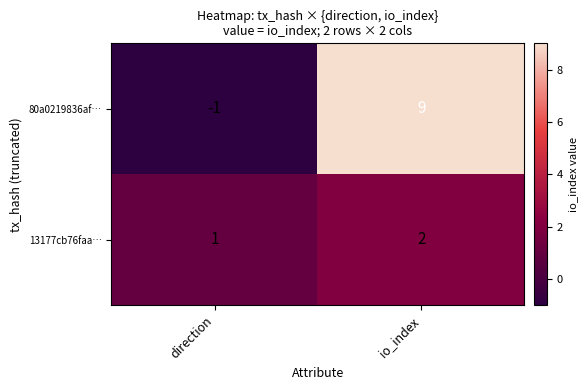

Reading right to left, list all the values displayed in this chart.

80a0219836af…: io_index=9	direction=-1
13177cb76faa…: io_index=2	direction=1